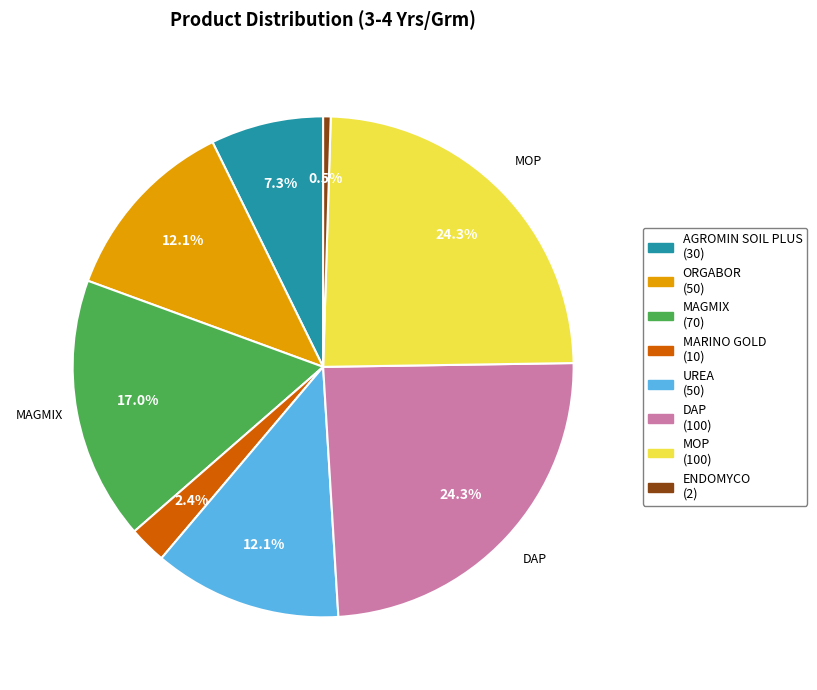

To the nearest percent, what is the difference between the largest and smallest slice percentages?

24%